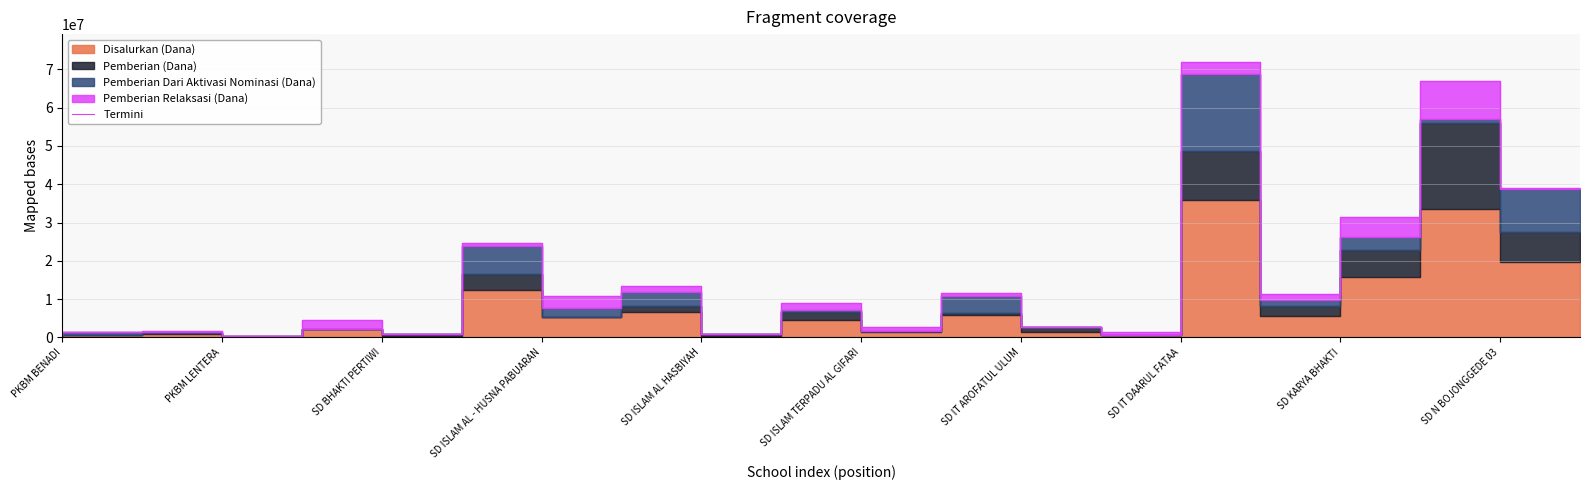

What is the sum of the values at 10 and SD ISLAM TERPADU AL GIFARI?

9900000